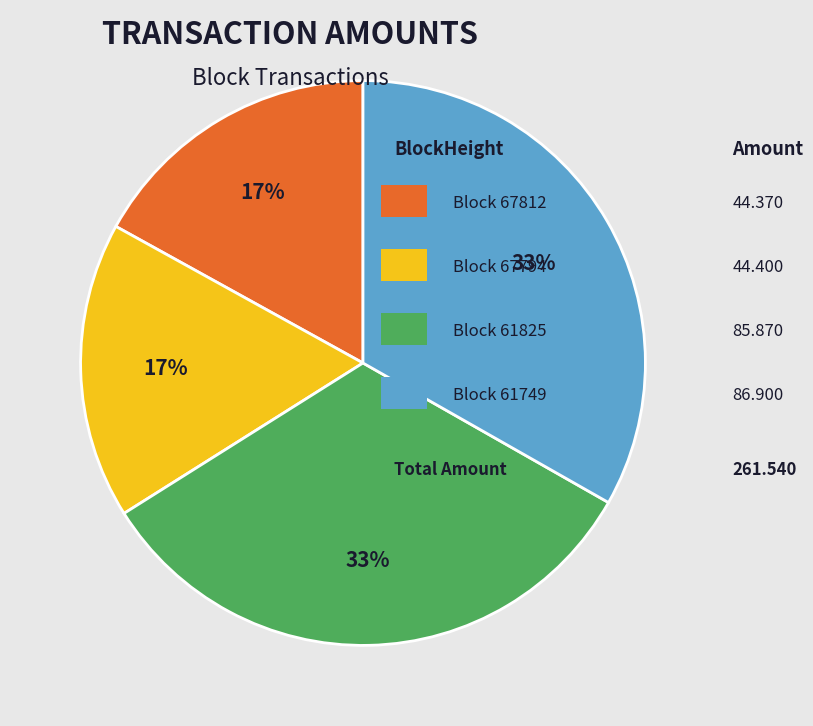

Is there any slice that represents more than half of the pie?

No